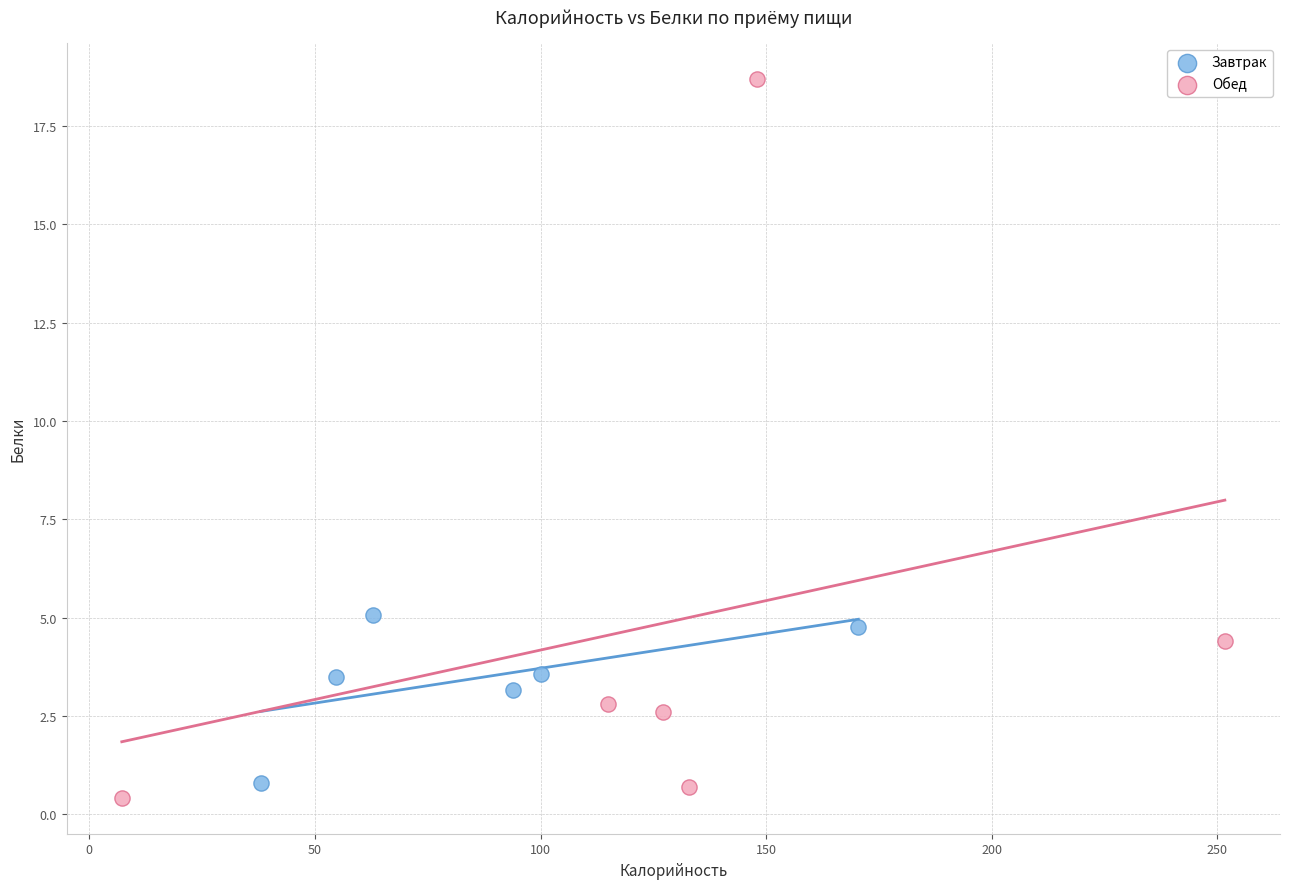

Which series reaches the maximum Y coordinate?

Обед